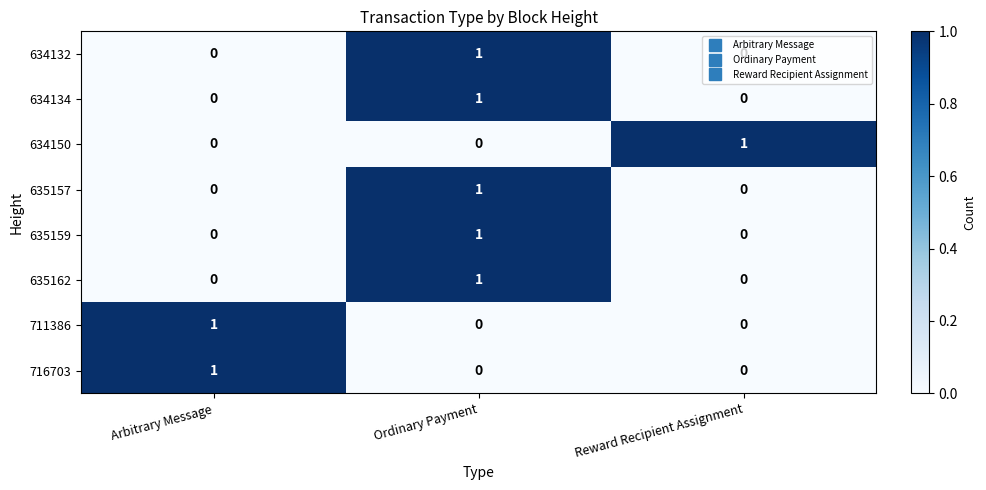

True or false: 635159 has a value of 1 at Reward Recipient Assignment.

False